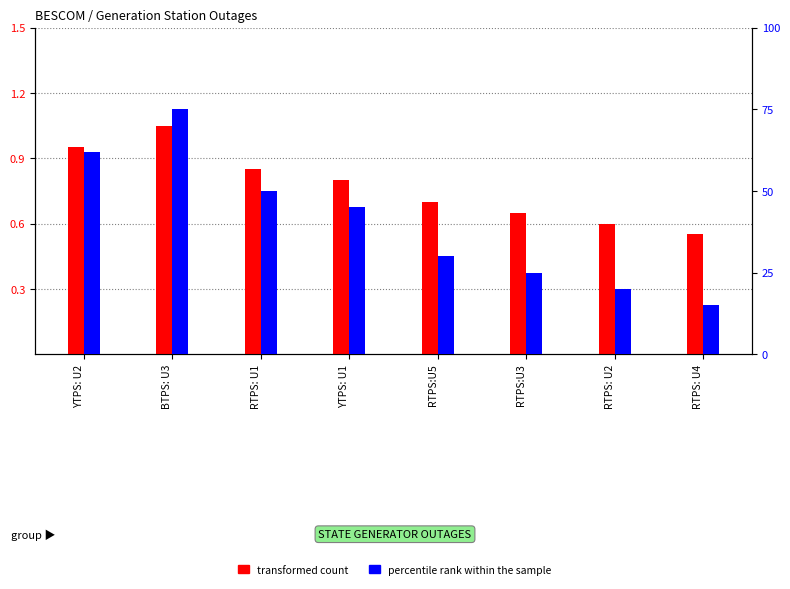

Is it true that percentile rank within the sample equals 15.0 at RTPS: U4?

True